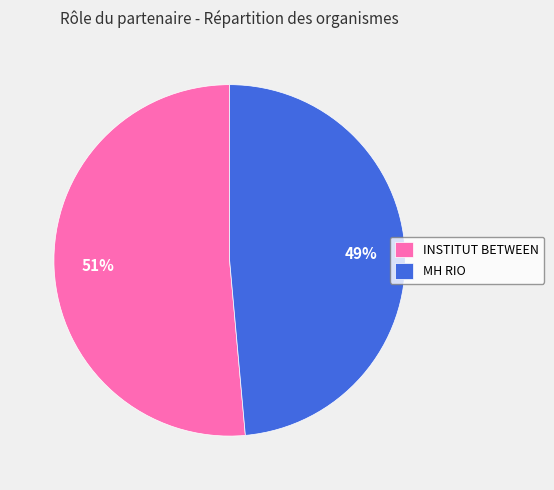

To the nearest percent, what is the average slice percentage?

50%